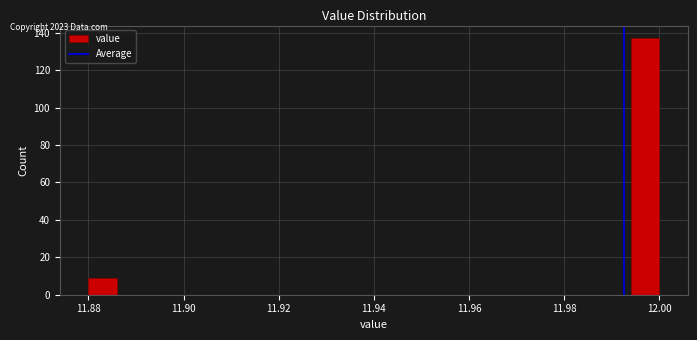

Around what value on the x-axis is the tallest bar? Give the approximate position of its centre, as read against the axis.

11.998